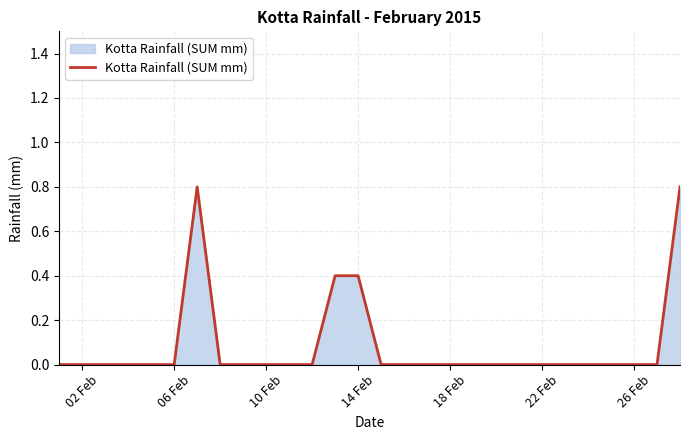

What is the greatest value displayed?

0.8